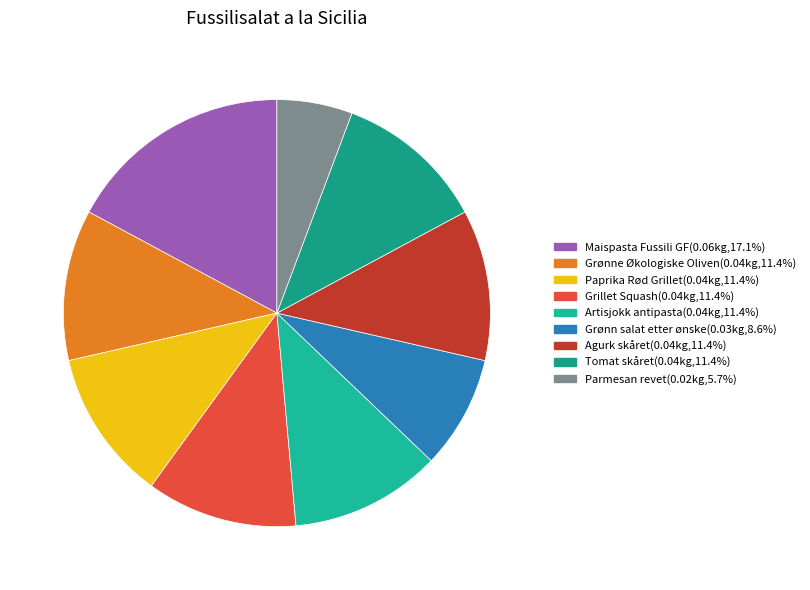

What is the smallest slice in the pie chart?

Parmesan revet